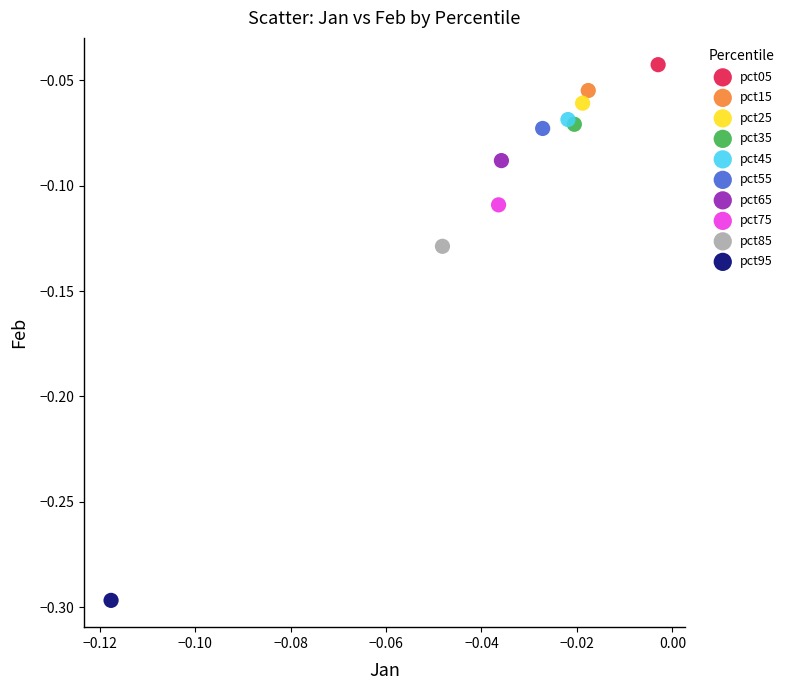

What are all the series names shown in the legend?

pct05, pct15, pct25, pct35, pct45, pct55, pct65, pct75, pct85, pct95